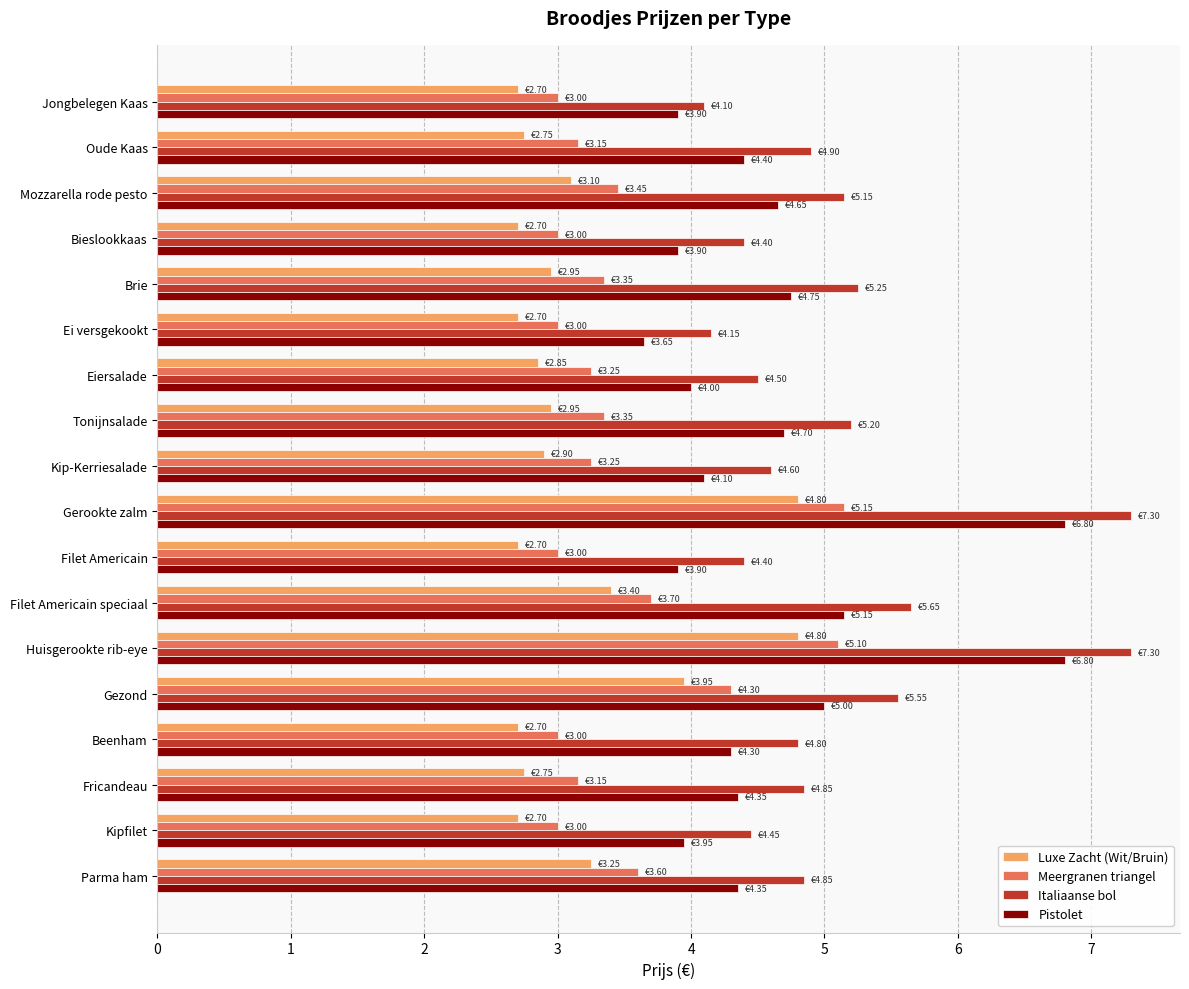

List the series in order of their peak value, lowest first.

Luxe Zacht (Wit/Bruin), Meergranen triangel, Pistolet, Italiaanse bol